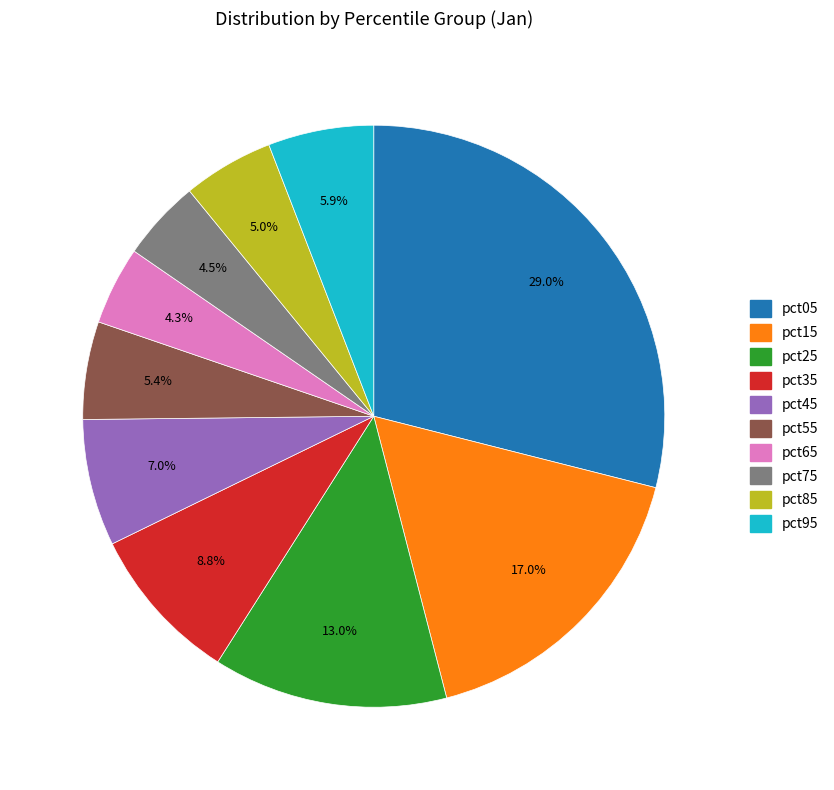

To the nearest percent, what is the difference between the pct05 and pct85 slice percentages?

24%